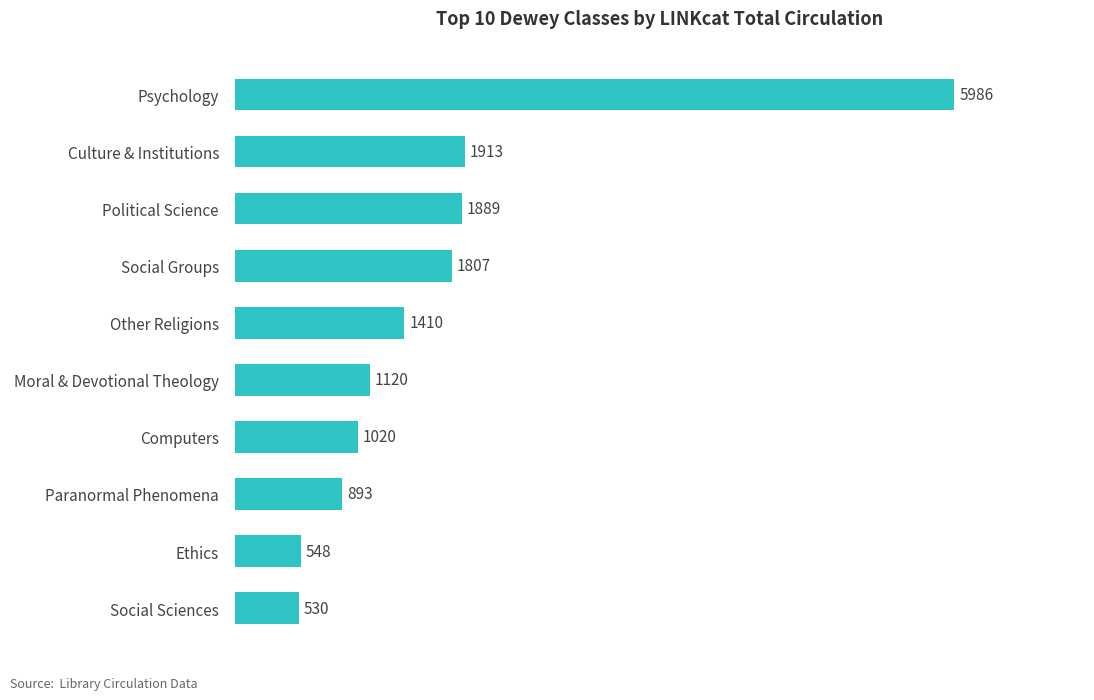

At which label is the value closest to 3258?

Culture & Institutions